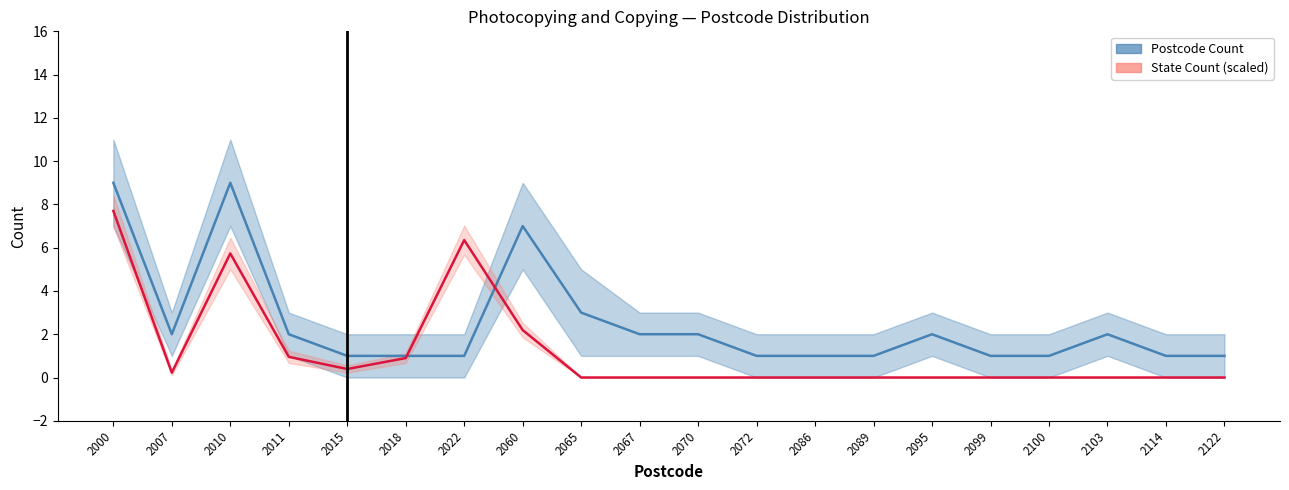

How many lines are shown in the chart?

2